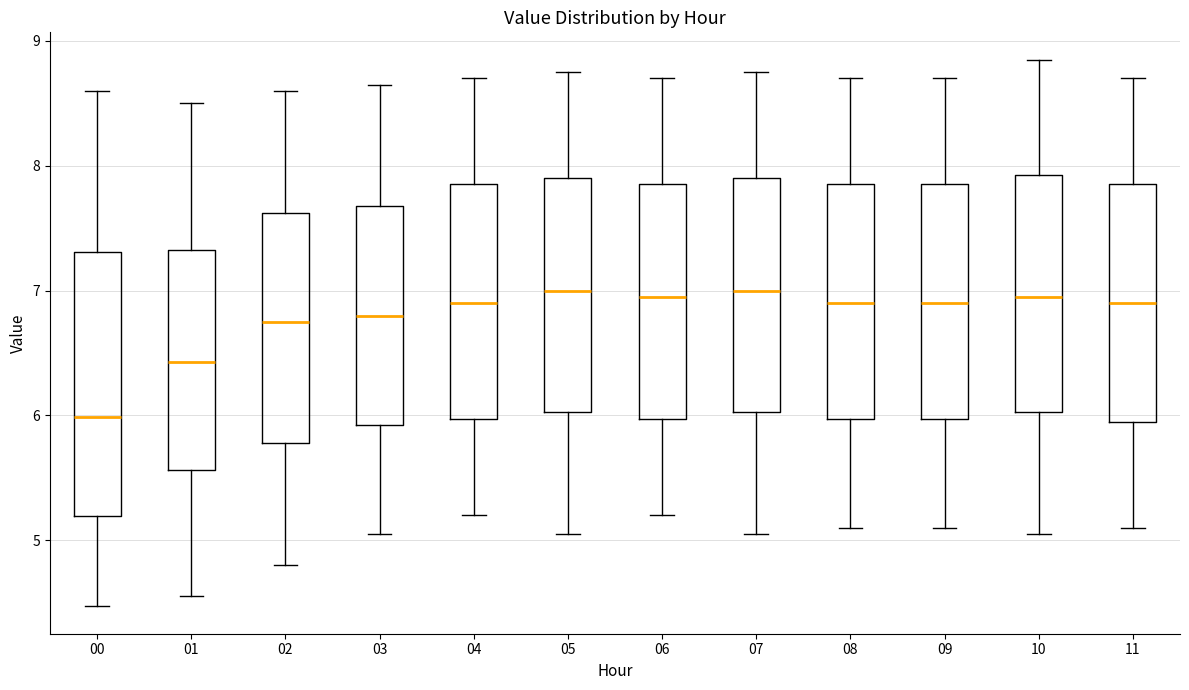

Which box is the tallest, from its lower edge to its upper edge?

00